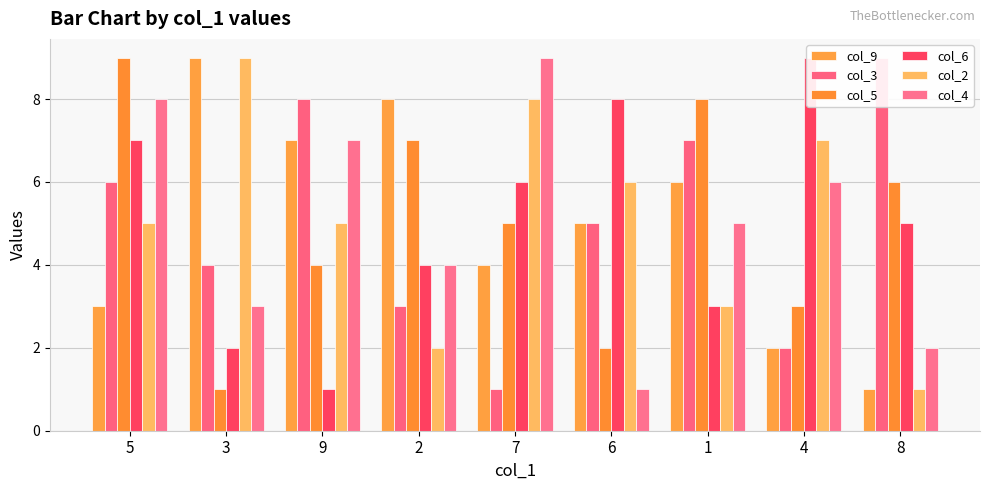

Reading left to right, transcribe all the data shown in this chart.

col_9: 5=3	3=9	9=7	2=8	7=4	6=5	1=6	4=2	8=1
col_3: 5=6	3=4	9=8	2=3	7=1	6=5	1=7	4=2	8=9
col_5: 5=9	3=1	9=4	2=7	7=5	6=2	1=8	4=3	8=6
col_6: 5=7	3=2	9=1	2=4	7=6	6=8	1=3	4=9	8=5
col_2: 5=5	3=9	9=5	2=2	7=8	6=6	1=3	4=7	8=1
col_4: 5=8	3=3	9=7	2=4	7=9	6=1	1=5	4=6	8=2